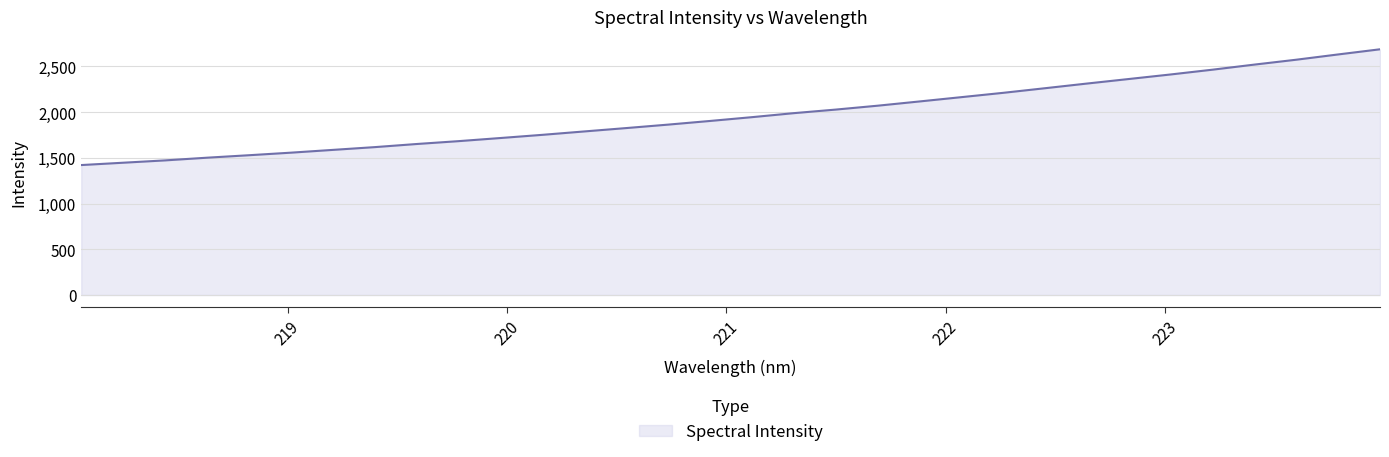

What is the smallest value displayed?

1421.3